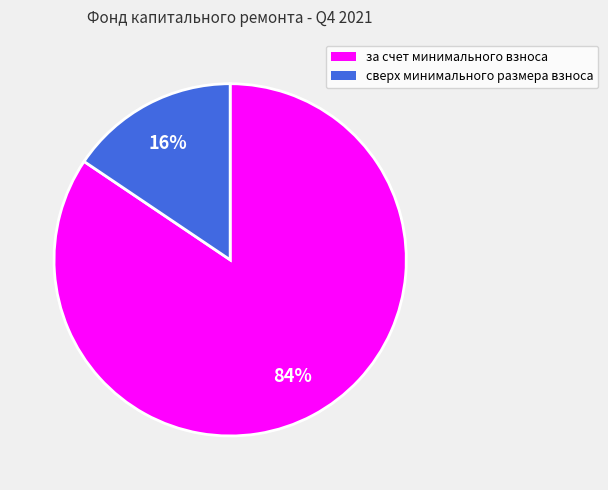

What is the smallest slice in the pie chart?

сверх минимального размера взноса